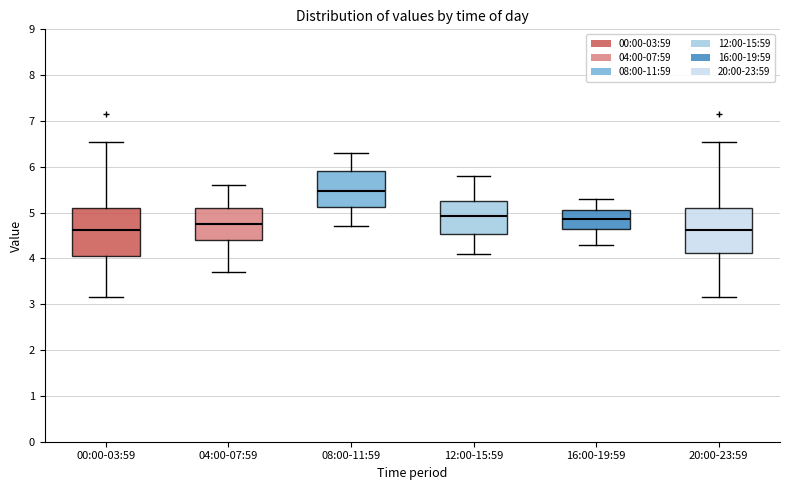

Reading left to right, transcribe this box plot: for each box, give where its median line is, the range the box spans, and where its two whiskers end, as read against the y-axis. The values are not printed on the chart, so give them approximately, as read against the axis.

00:00-03:59: median 4.6, box 4.0 to 5.1, whiskers 3.2 to 6.6
04:00-07:59: median 4.8, box 4.4 to 5.1, whiskers 3.7 to 5.6
08:00-11:59: median 5.5, box 5.1 to 5.9, whiskers 4.7 to 6.3
12:00-15:59: median 4.9, box 4.5 to 5.3, whiskers 4.1 to 5.8
16:00-19:59: median 4.9, box 4.6 to 5.1, whiskers 4.3 to 5.3
20:00-23:59: median 4.6, box 4.1 to 5.1, whiskers 3.2 to 6.6